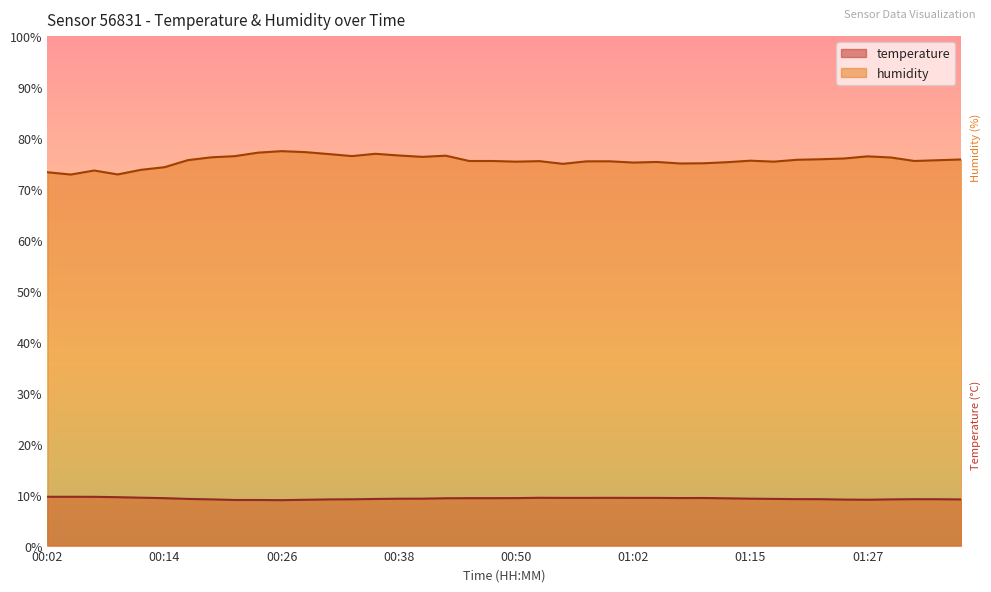

Reading left to right, transcribe all the data shown in this chart.

temperature: 9.6	9.6	9.6	9.5	9.4	9.3	9.2	9.1	8.9	8.9	8.9	9.0	9.1	9.1	9.2	9.2	9.2	9.3	9.3	9.3	9.3	9.4	9.4	9.4	9.4	9.4	9.4	9.3	9.3	9.3	9.2	9.2	9.1	9.1	9.0	9.0	9.1	9.1	9.1	9.1
humidity: 73.3	72.8	73.6	72.8	73.8	74.3	75.7	76.2	76.4	77.1	77.4	77.2	76.8	76.5	76.9	76.6	76.3	76.5	75.5	75.5	75.4	75.5	74.9	75.4	75.4	75.2	75.3	75.0	75.0	75.2	75.5	75.4	75.7	75.8	76.0	76.4	76.2	75.5	75.6	75.8